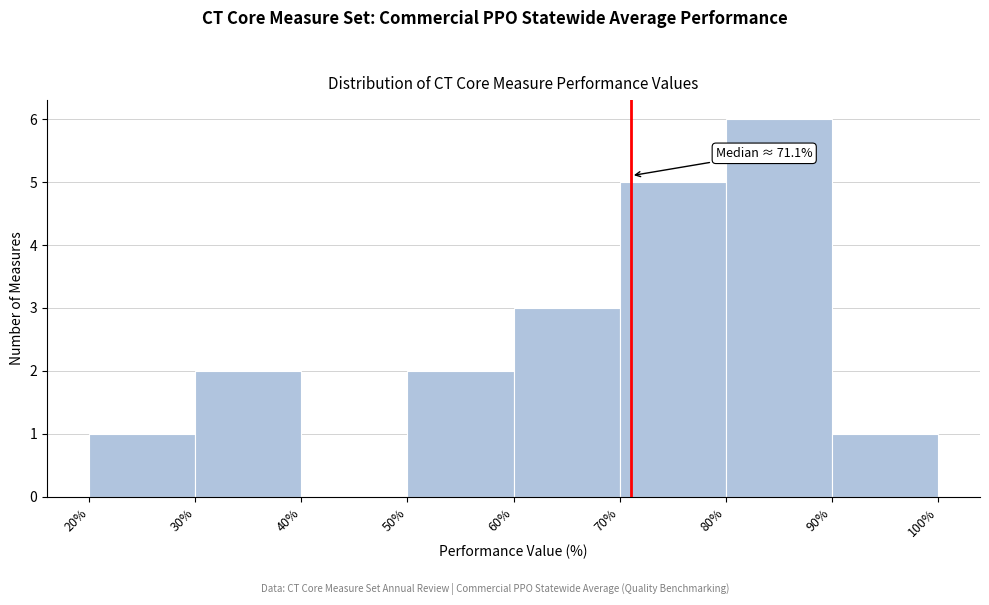

Which range on the x-axis has the tallest bar?

80% to 90%